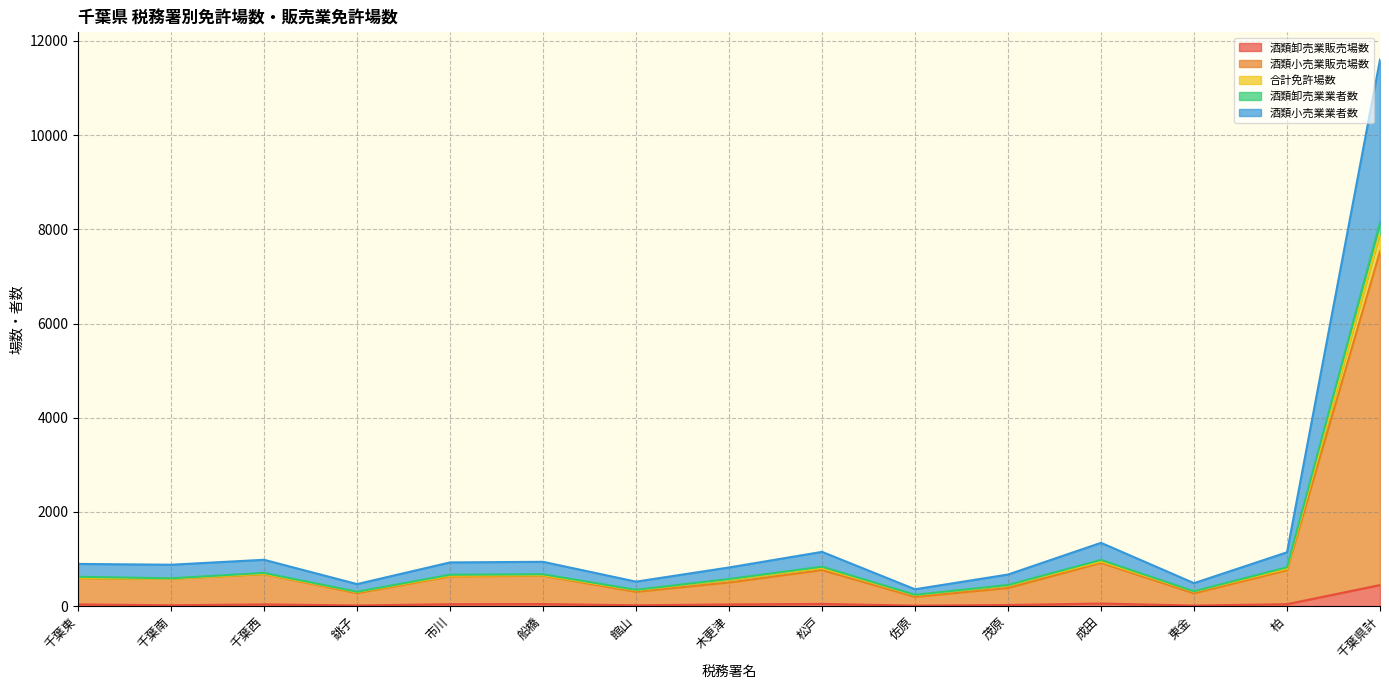

What is the average value of the 酒類卸売業販売場数 series?

60